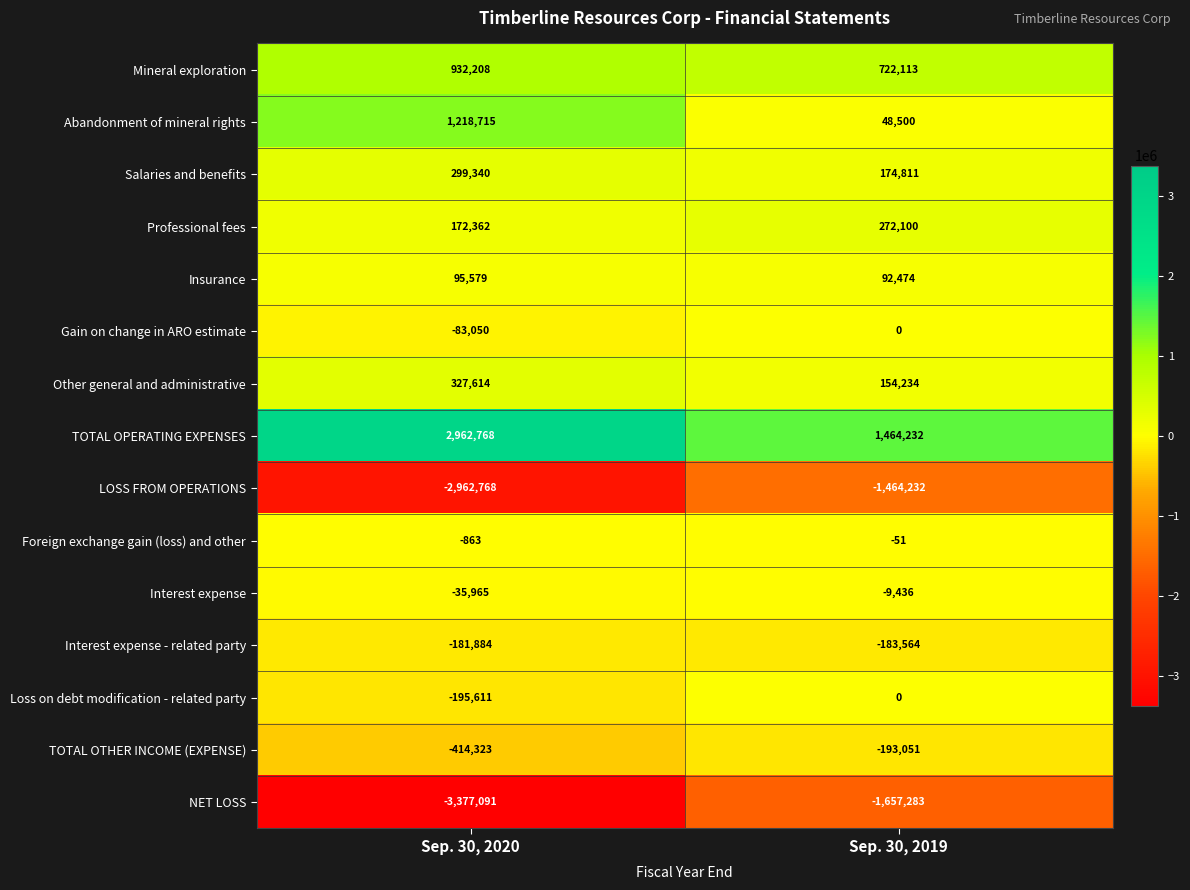

Which series has the largest range (max minus min)?

NET LOSS